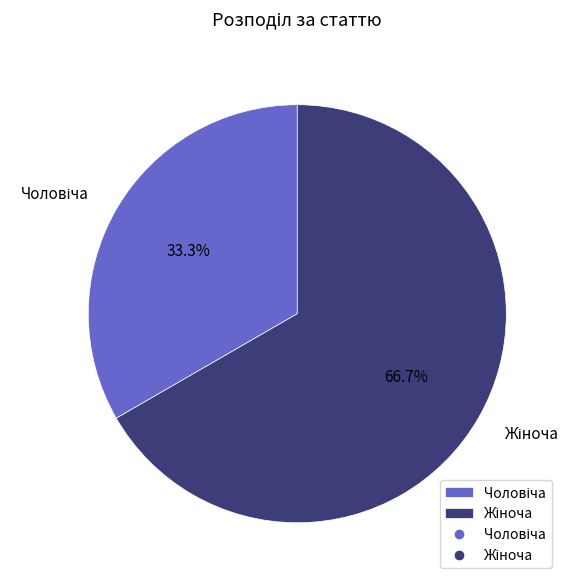

Does any single category account for the majority?

Yes